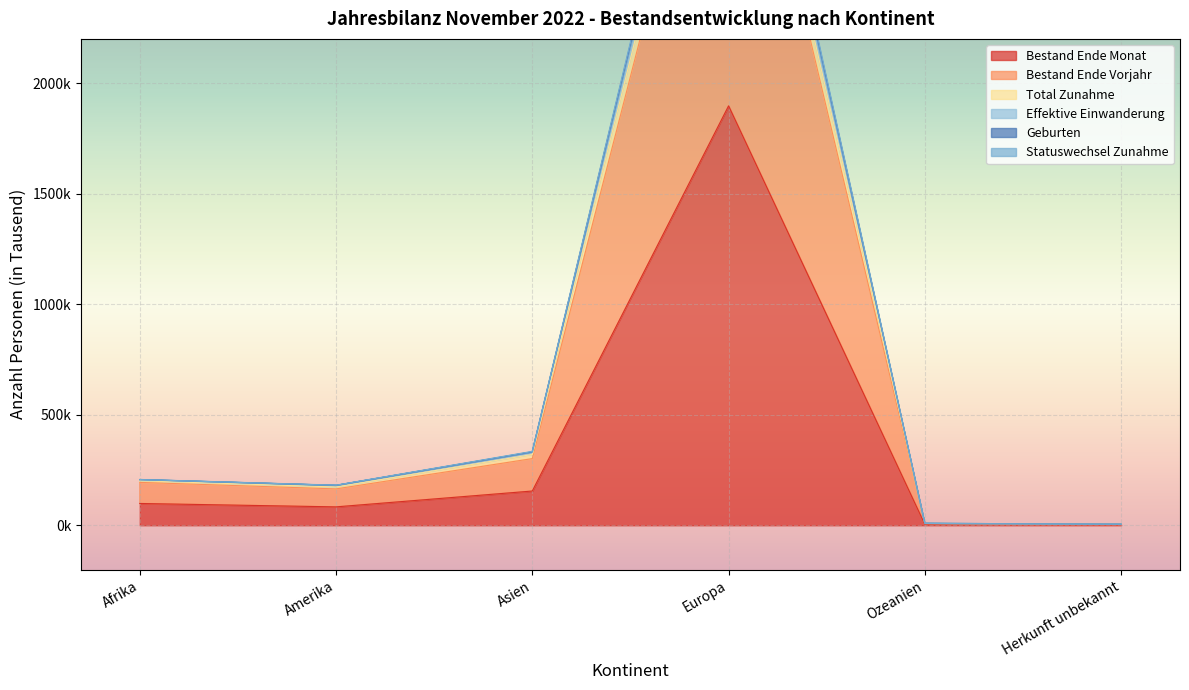

At which label does Geburten first exceed 201?

Afrika